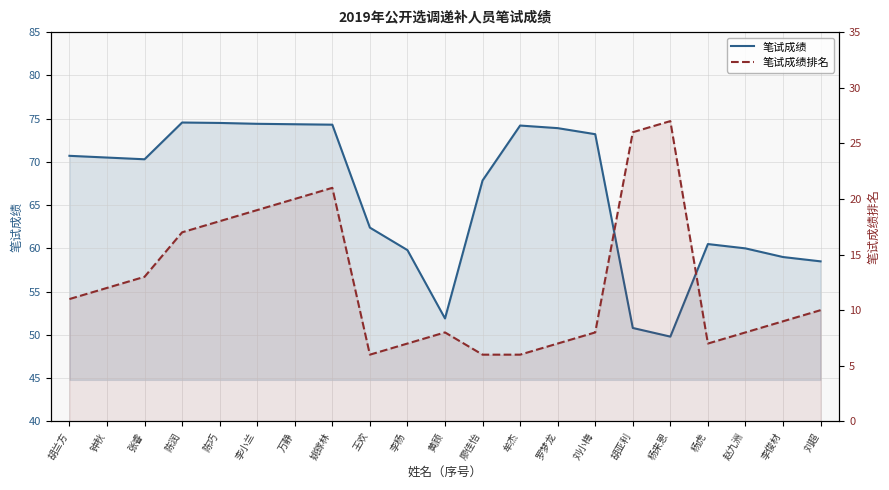

How many lines are shown in the chart?

2